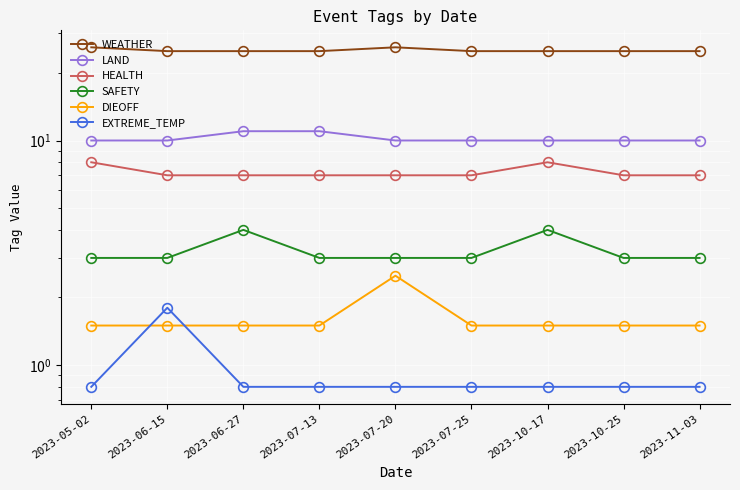

The value of WEATHER at 2023-07-25 is 13.4. True or false?

False